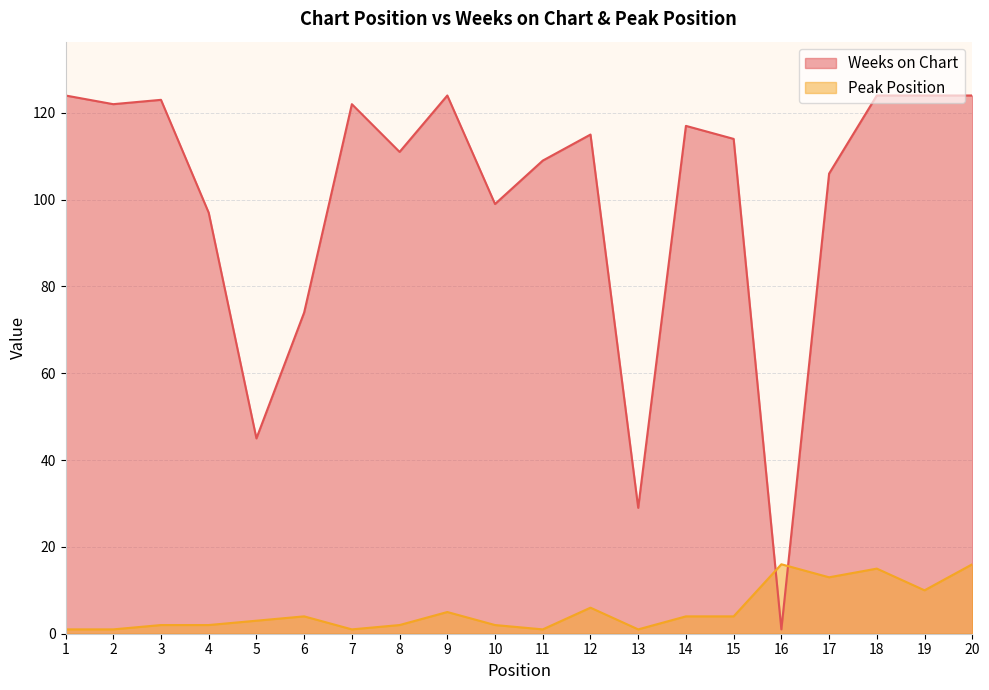

Between which two adjacent categories do Weeks on Chart and Peak Position first intersect?

15 and 16